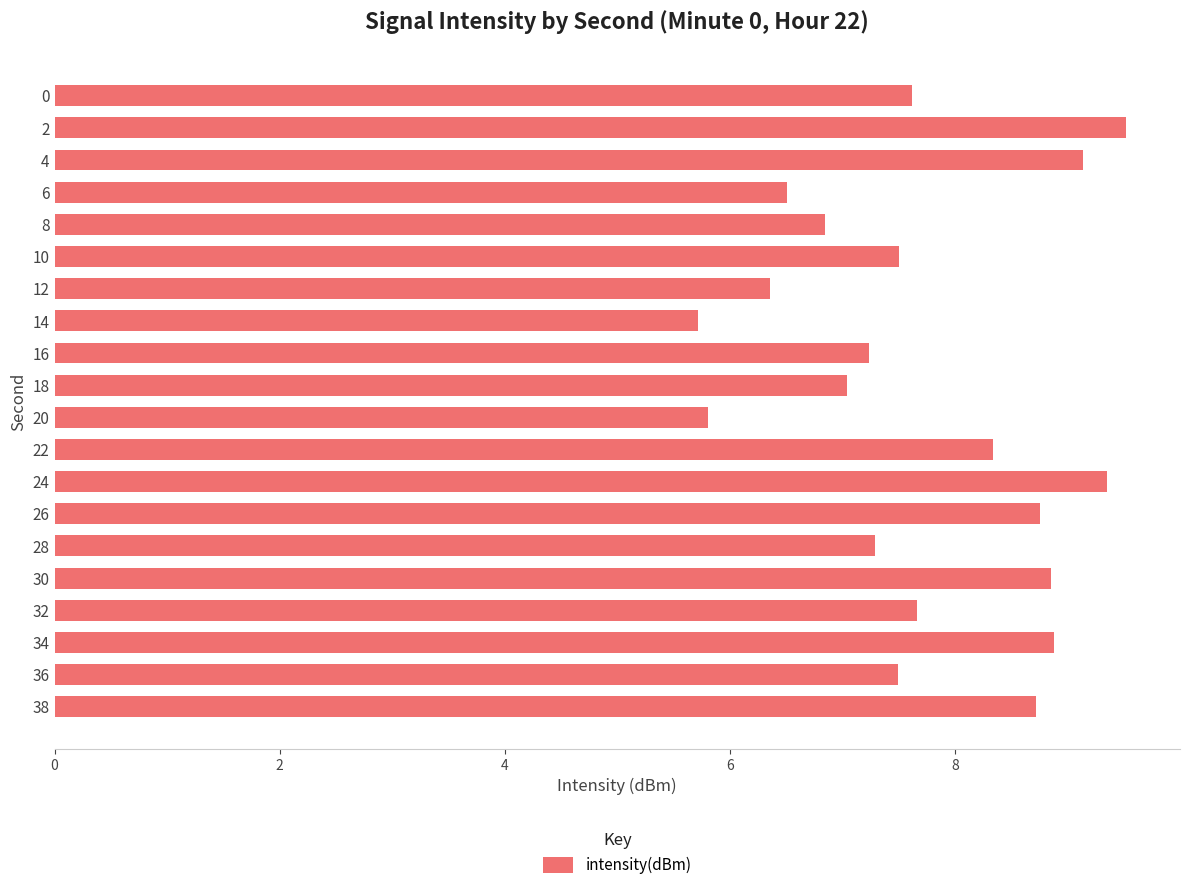

What is the approximate value at 16?

7.2